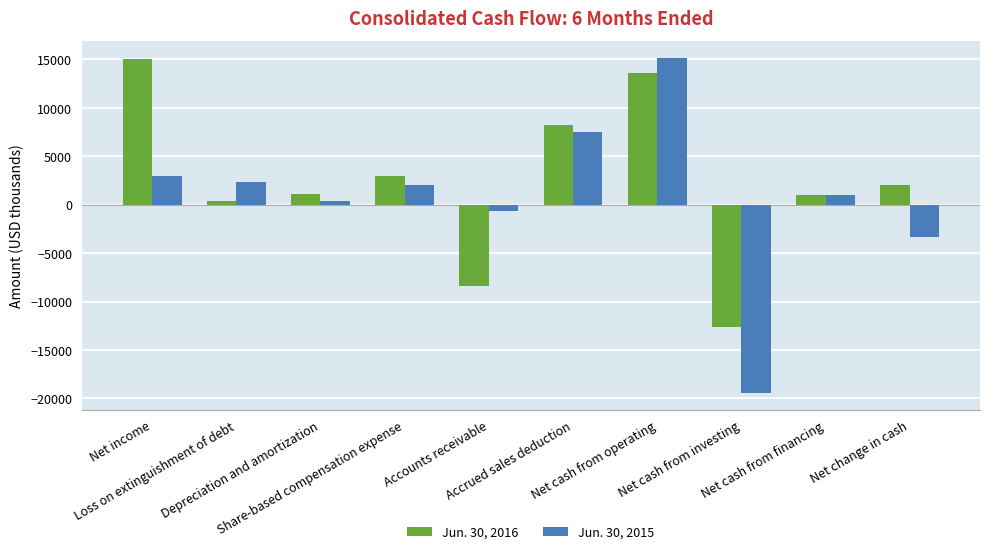

How many distinct data groups are displayed?

2